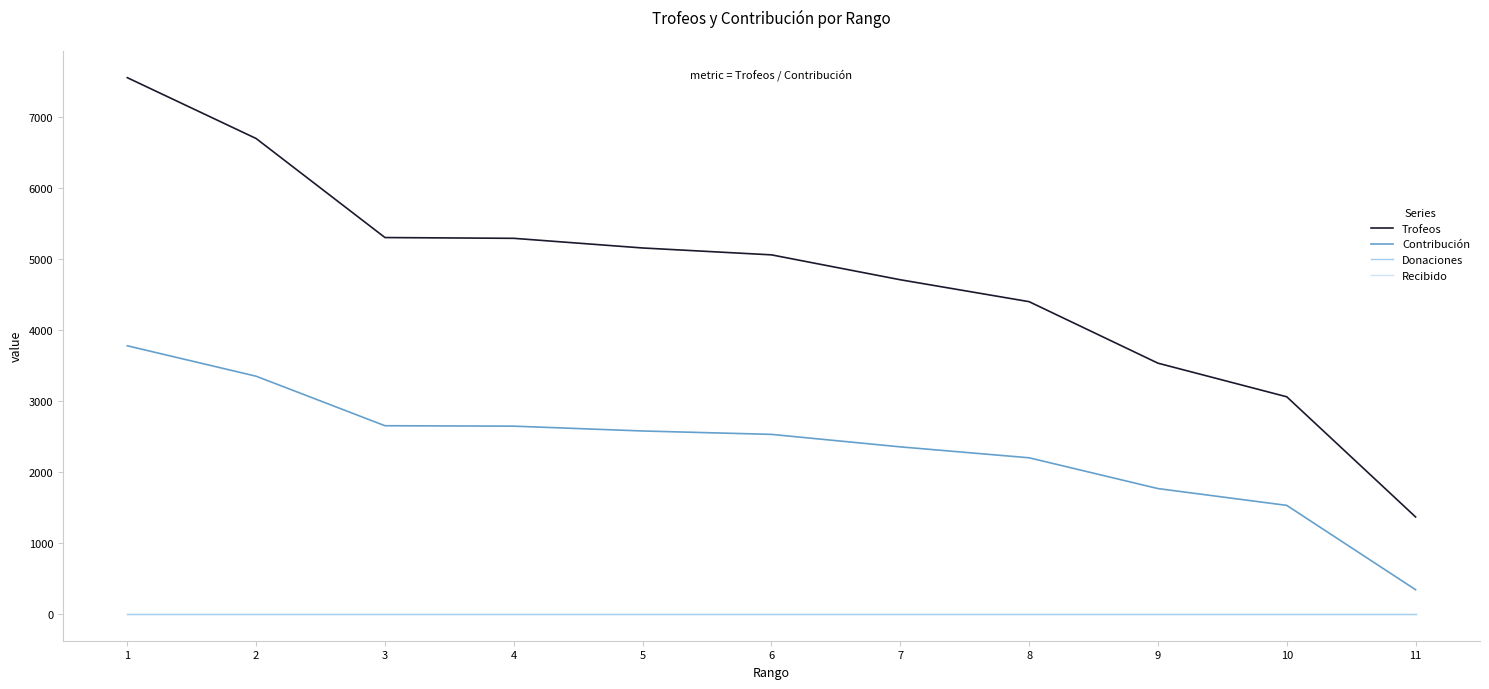

At which category is the sum across all series the highest?

1